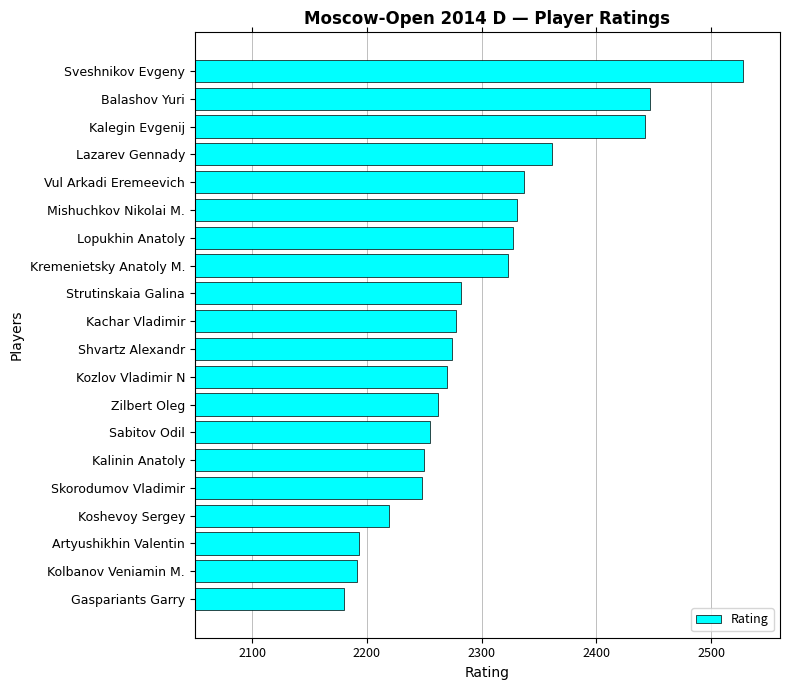

At which category does the chart reach its minimum across all series?

Gaspariants Garry